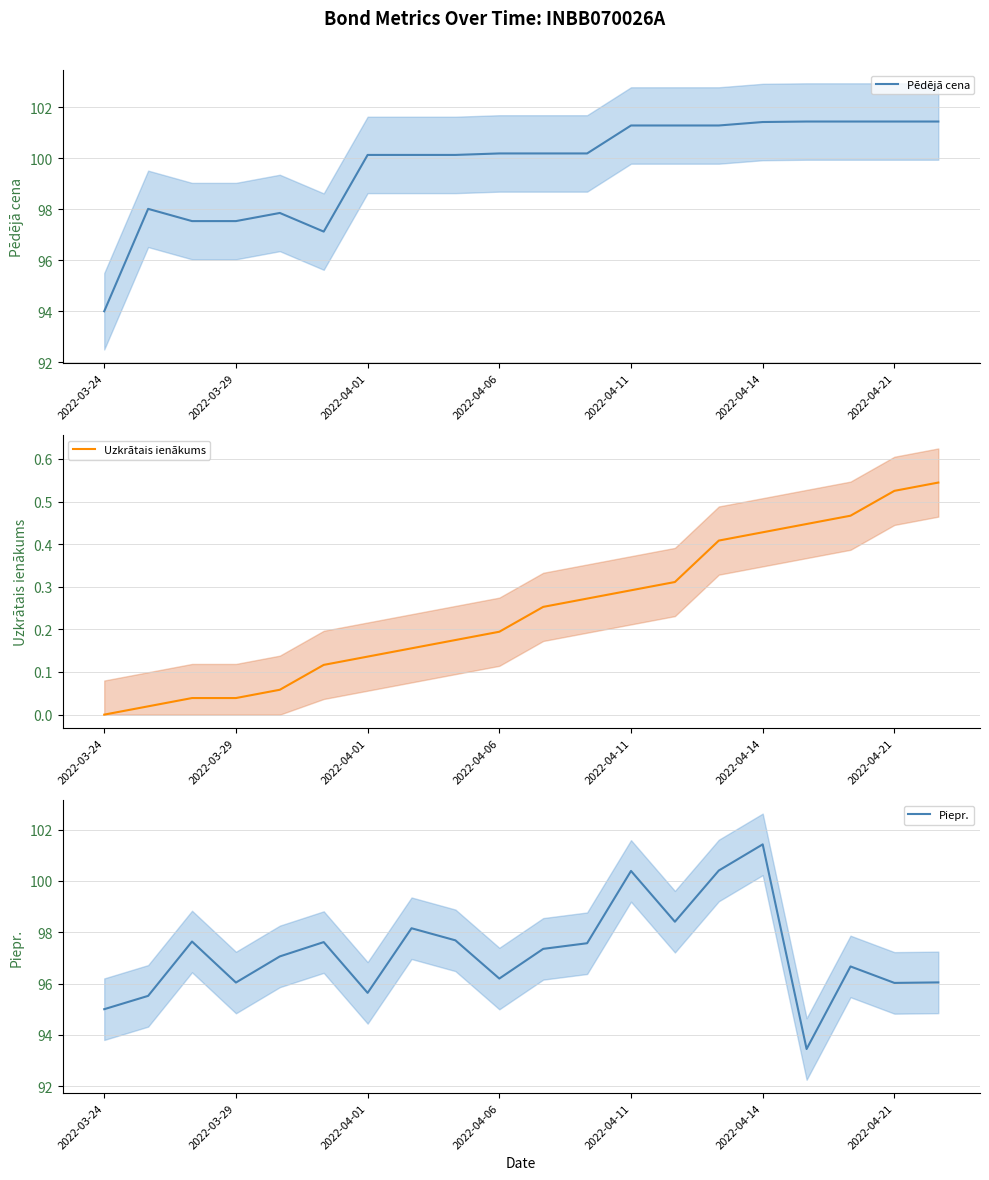

Reading right to left, what are all the values shown in this chart?

Pēdējā cena: 101.4	101.4	101.4	101.4	101.4	101.3	101.3	101.3	100.2	100.2	100.2	100.1	100.1	100.1	97.1	97.9	97.5	97.5	98.0	94.0
Uzkrātais ienākums: 0.5	0.5	0.5	0.4	0.4	0.4	0.3	0.3	0.3	0.3	0.2	0.2	0.2	0.1	0.1	0.1	0.0	0.0	0.0	0.0
Piepr.: 96.0	96.0	96.7	93.4	101.4	100.4	98.4	100.4	97.6	97.4	96.2	97.7	98.2	95.6	97.6	97.1	96.0	97.6	95.5	95.0